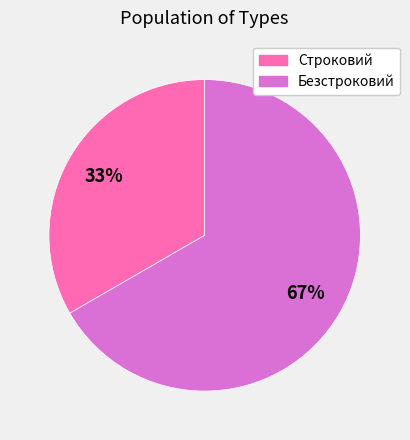

To the nearest percent, what is the average slice percentage?

50%